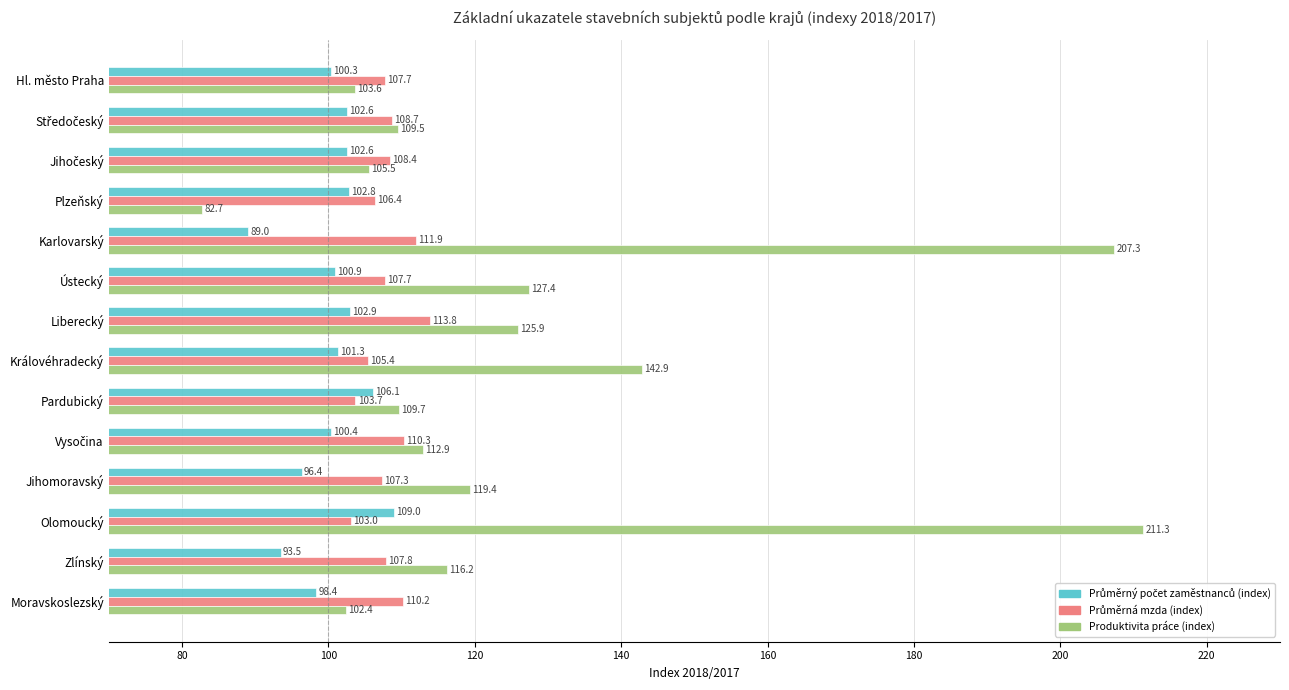

The value of Produktivita práce (index) at Ústecký is 86.3. True or false?

False